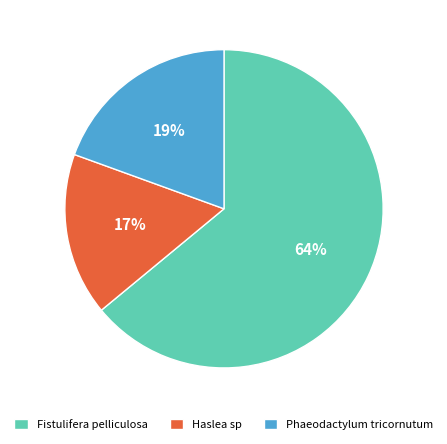

Between Phaeodactylum tricornutum and Haslea sp, which is larger?

Phaeodactylum tricornutum